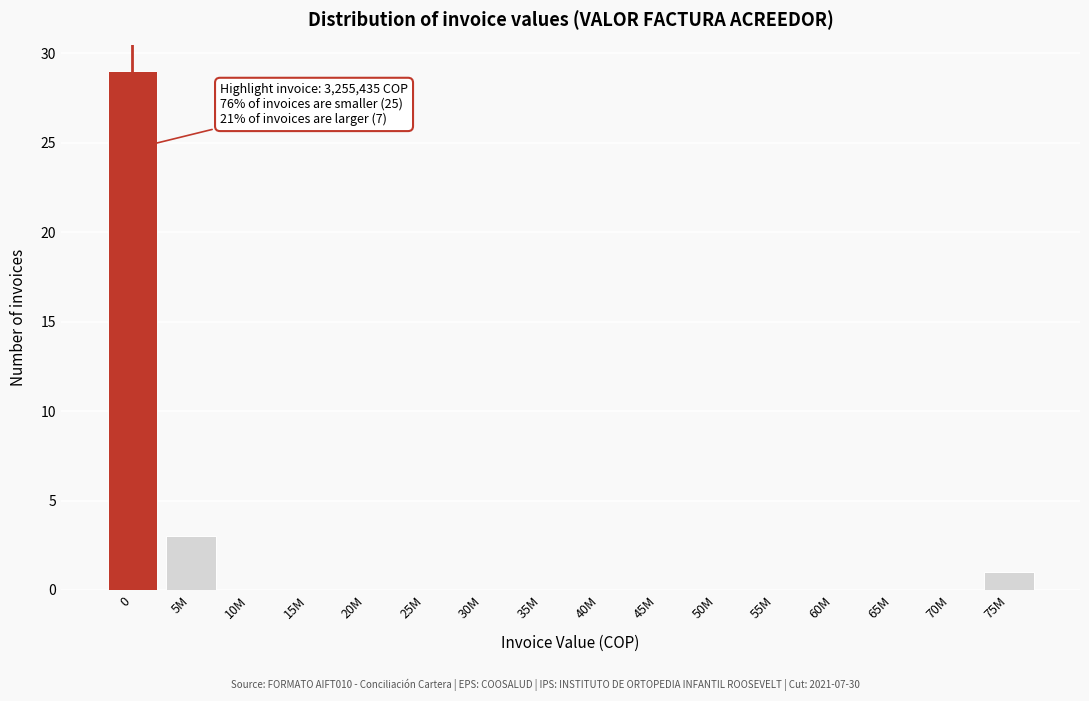

Reading right to left, what are all the values shown in this chart?

75M=1	70M=0	65M=0	60M=0	55M=0	50M=0	45M=0	40M=0	35M=0	30M=0	25M=0	20M=0	15M=0	10M=0	5M=3	0=29